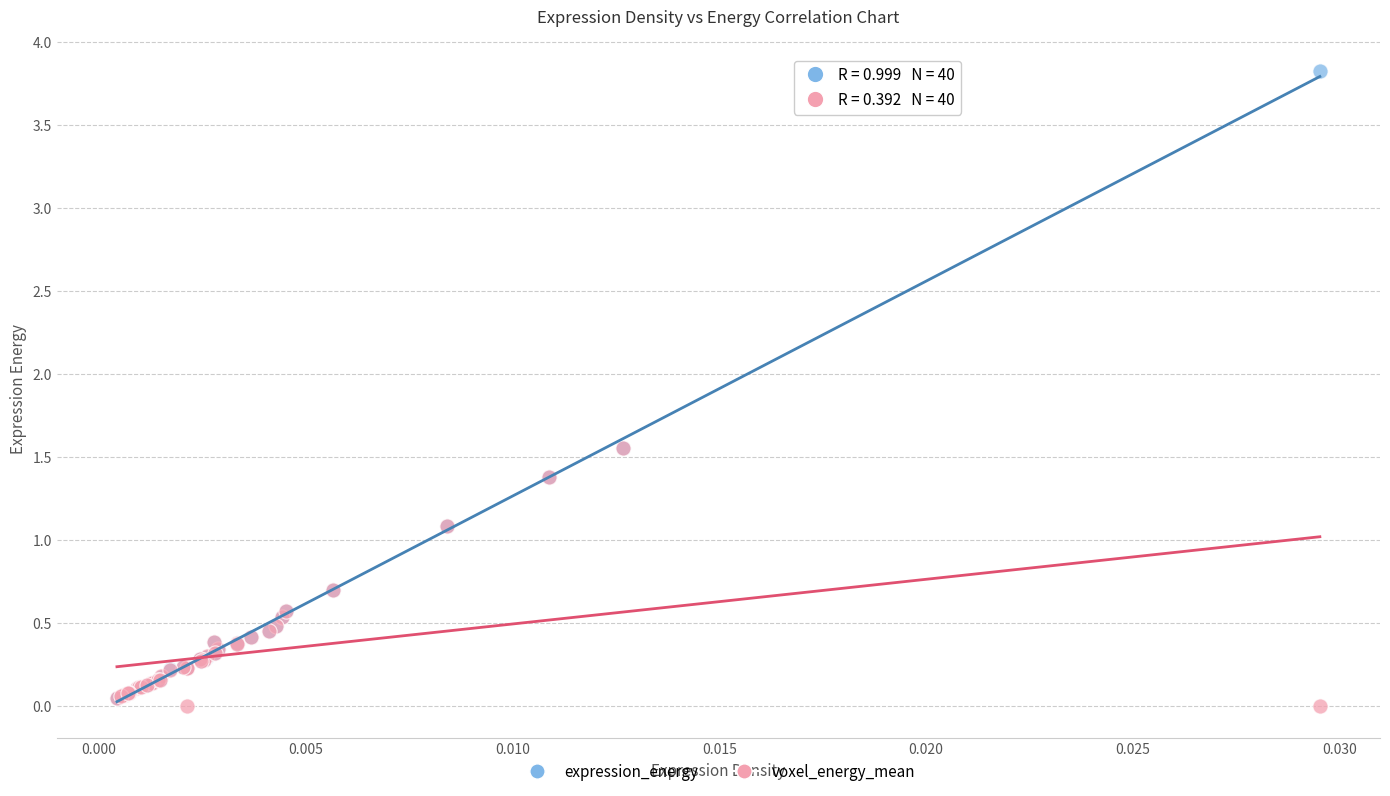

Which series reaches the minimum Y coordinate?

voxel_energy_mean